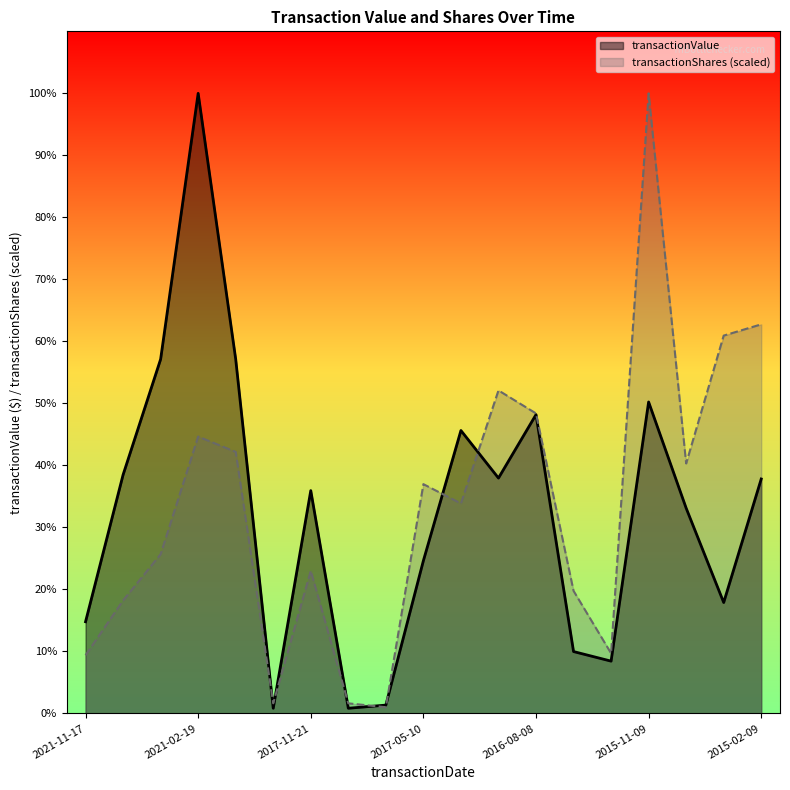

Does the chart display data point markers on the line(s)?

No